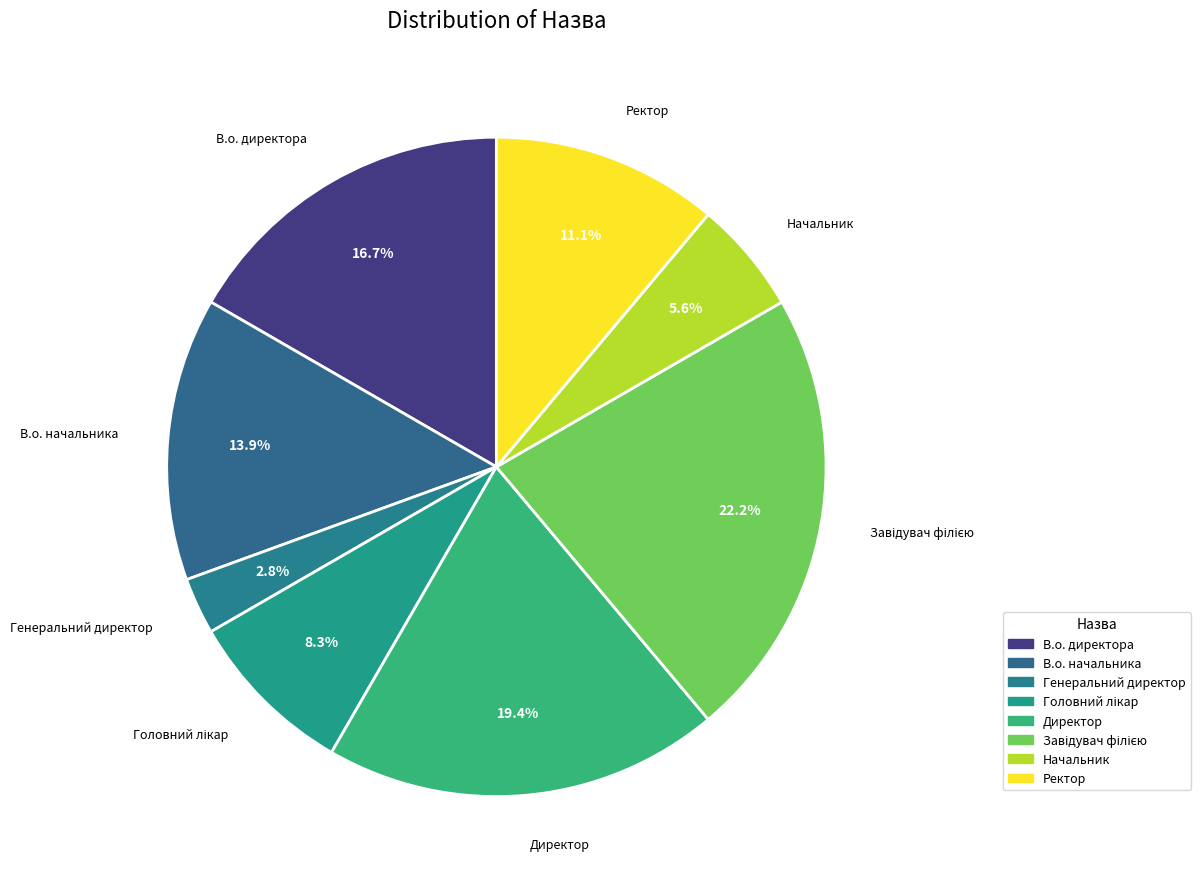

Rank the categories by value from lowest to highest.

Генеральний директор, Начальник, Головний лікар, Ректор, В.о. начальника, В.о. директора, Директор, Завідувач філією